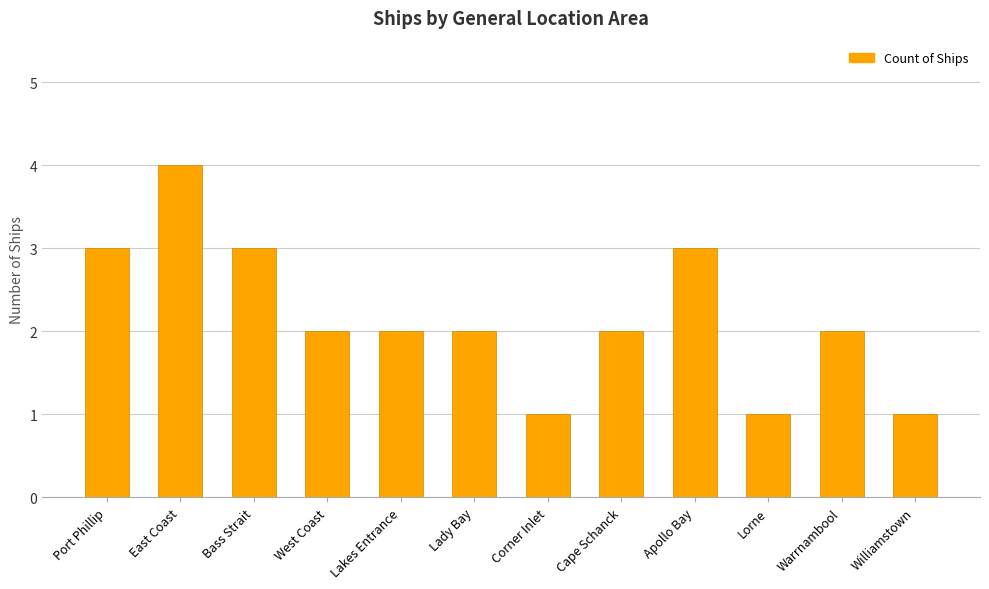

What is the value of the 5th bar from the left?

2